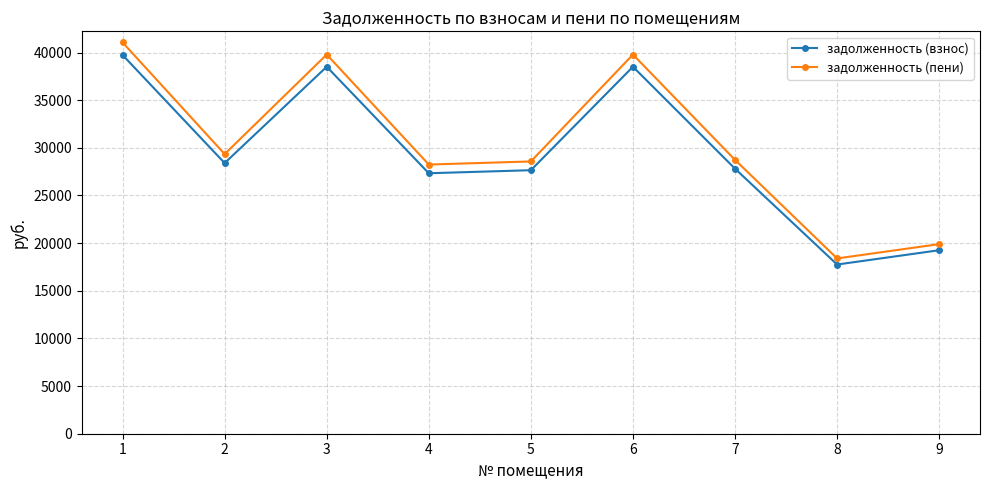

At which label does задолженность (пени) first exceed 28735?

1